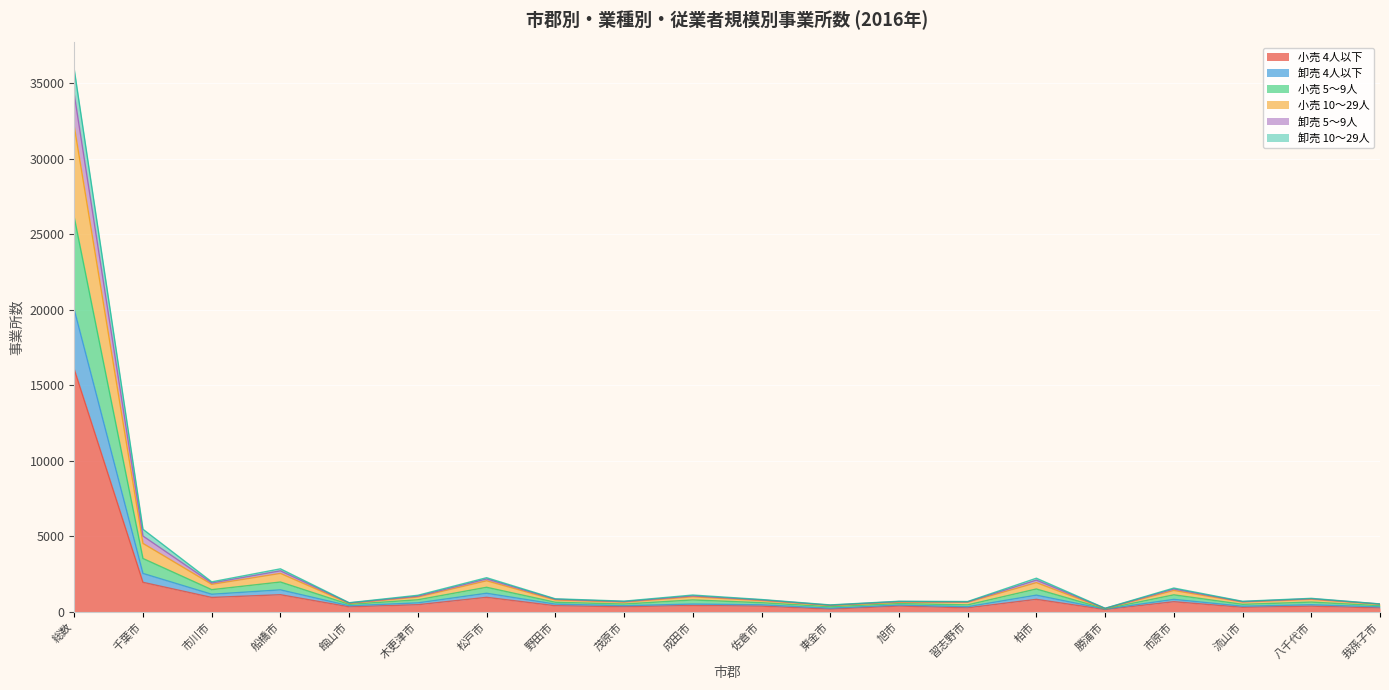

At which category is the sum across all series the highest?

総数